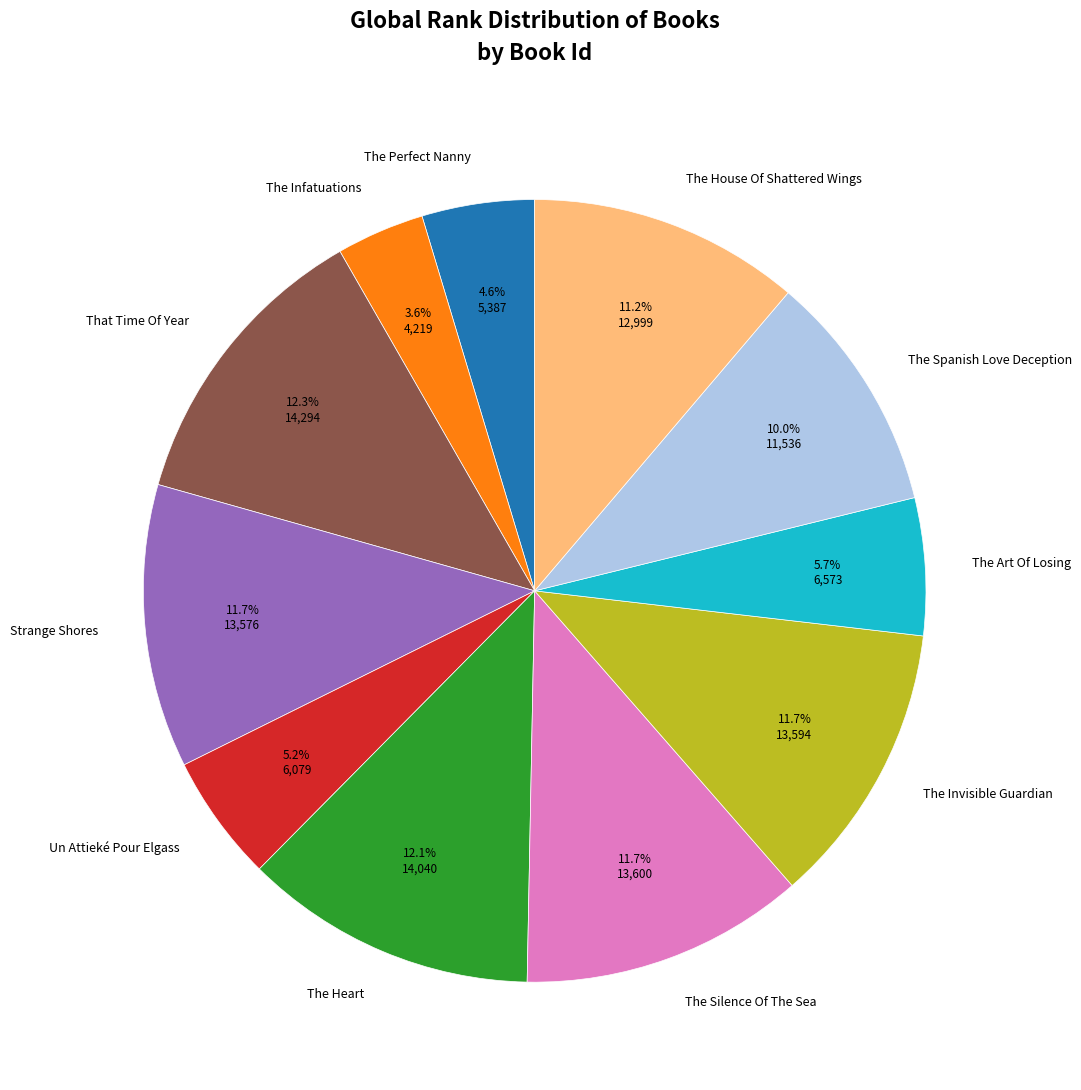

Does The House Of Shattered Wings account for over 50% of the chart?

No